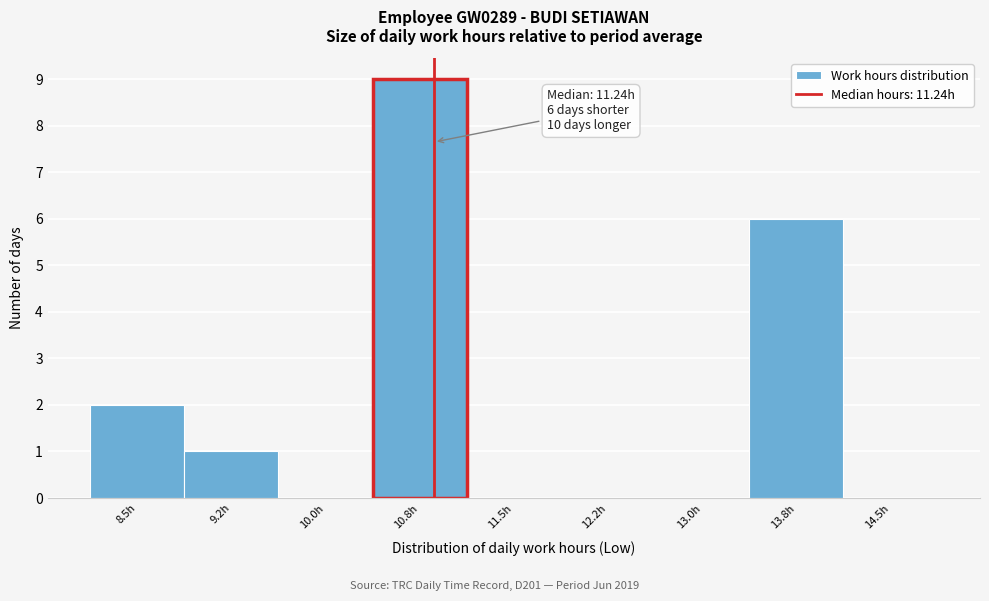

Reading right to left, list all the values displayed in this chart.

14.5h=0	13.8h=6	13.0h=0	12.2h=0	11.5h=0	10.8h=9	10.0h=0	9.2h=1	8.5h=2